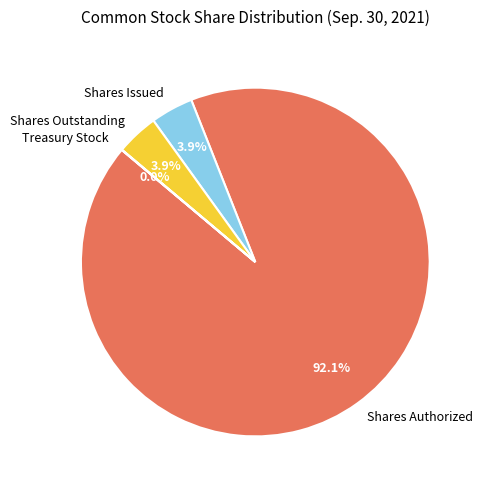

Combined, what portion of the pie is Shares Authorized and Shares Issued?

96.1%